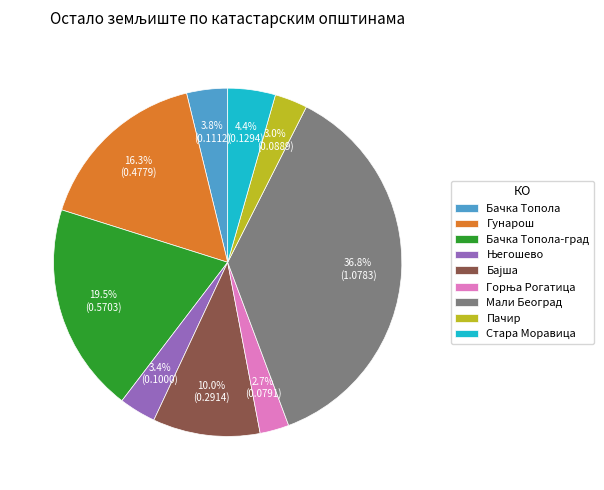

To the nearest percent, what portion does Стара Моравица represent?

4%